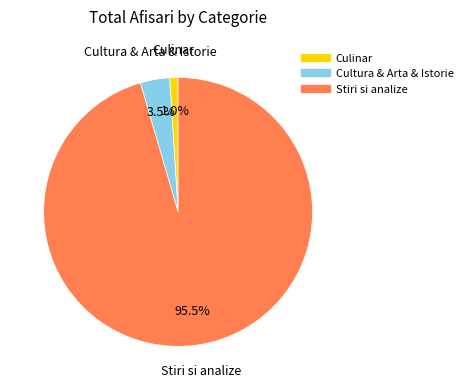

Count the number of slices in the pie.

3